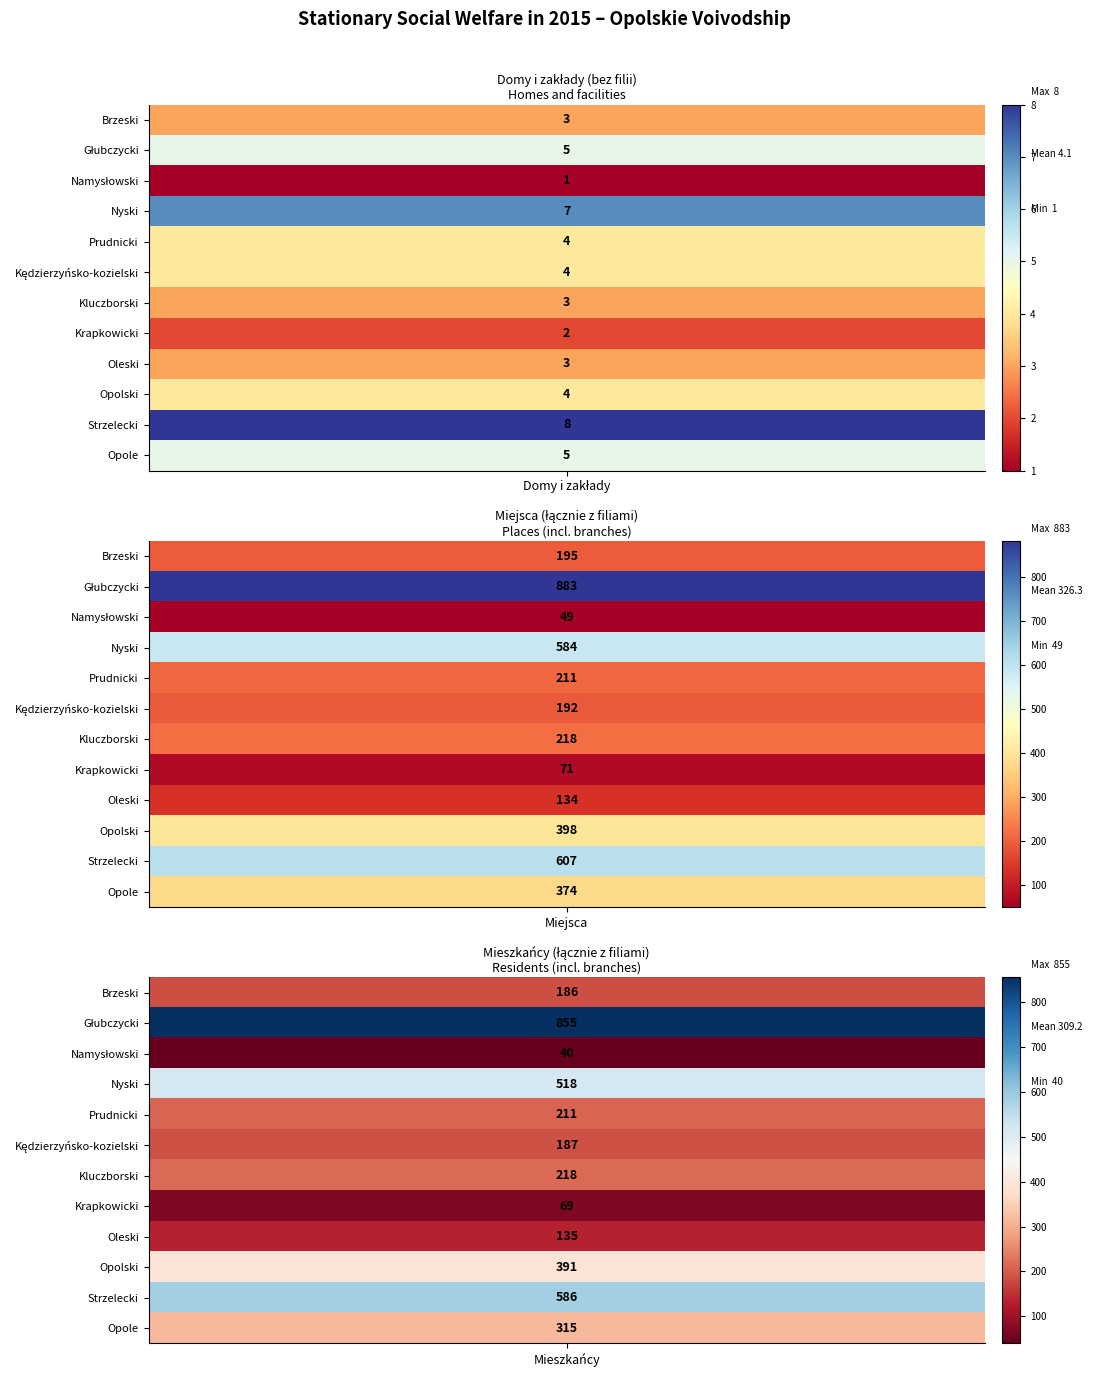

Where is Oleski nearest to the value 69?

Miejsca